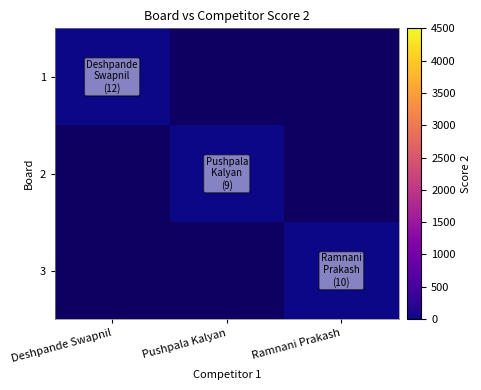

What is the smallest value displayed?

9.0